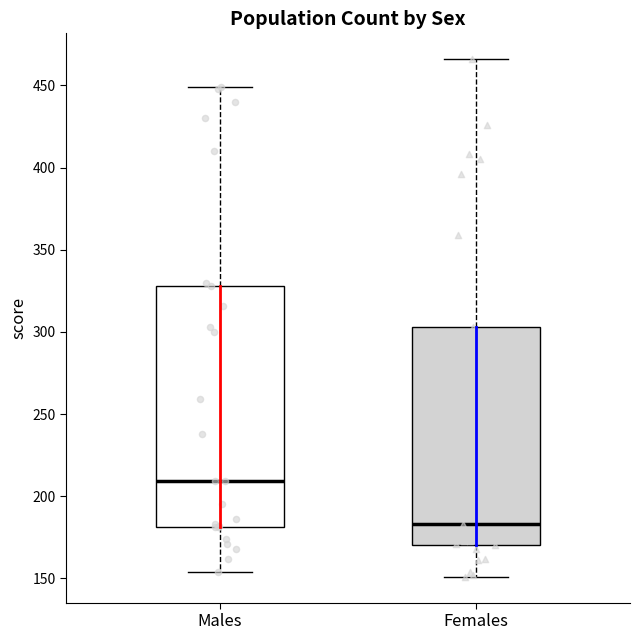

Reading left to right, transcribe this box plot: for each box, give where its median line is, the range the box spans, and where its two whiskers end, as read against the y-axis. The values are not printed on the chart, so give them approximately, as read against the axis.

Males: median 210, box 180 to 330, whiskers 155 to 450
Females: median 185, box 170 to 305, whiskers 150 to 465